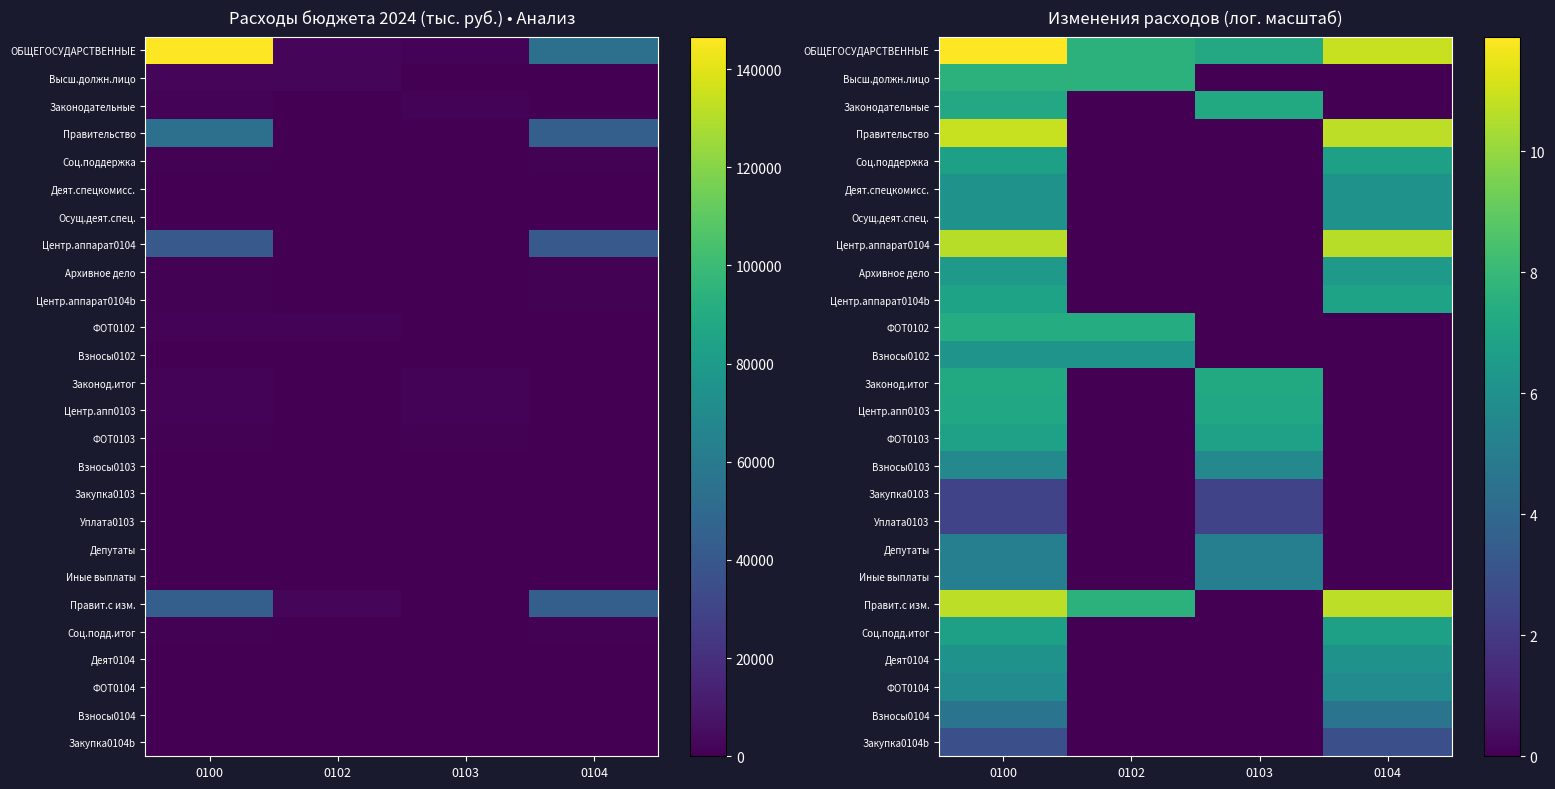

What is the sum of all ФОТ0104 values?

11.5